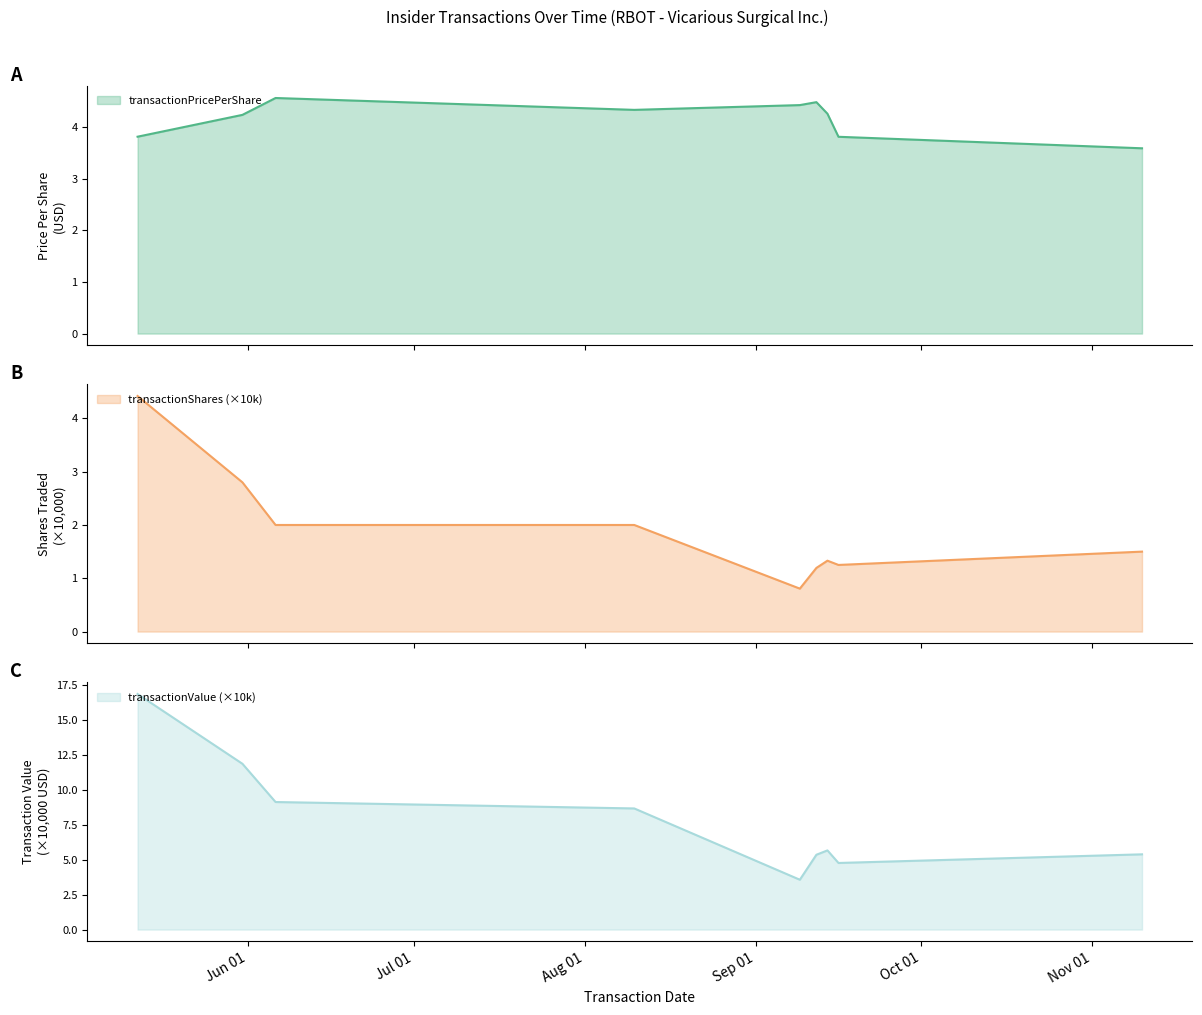

How many lines are shown in the chart?

3